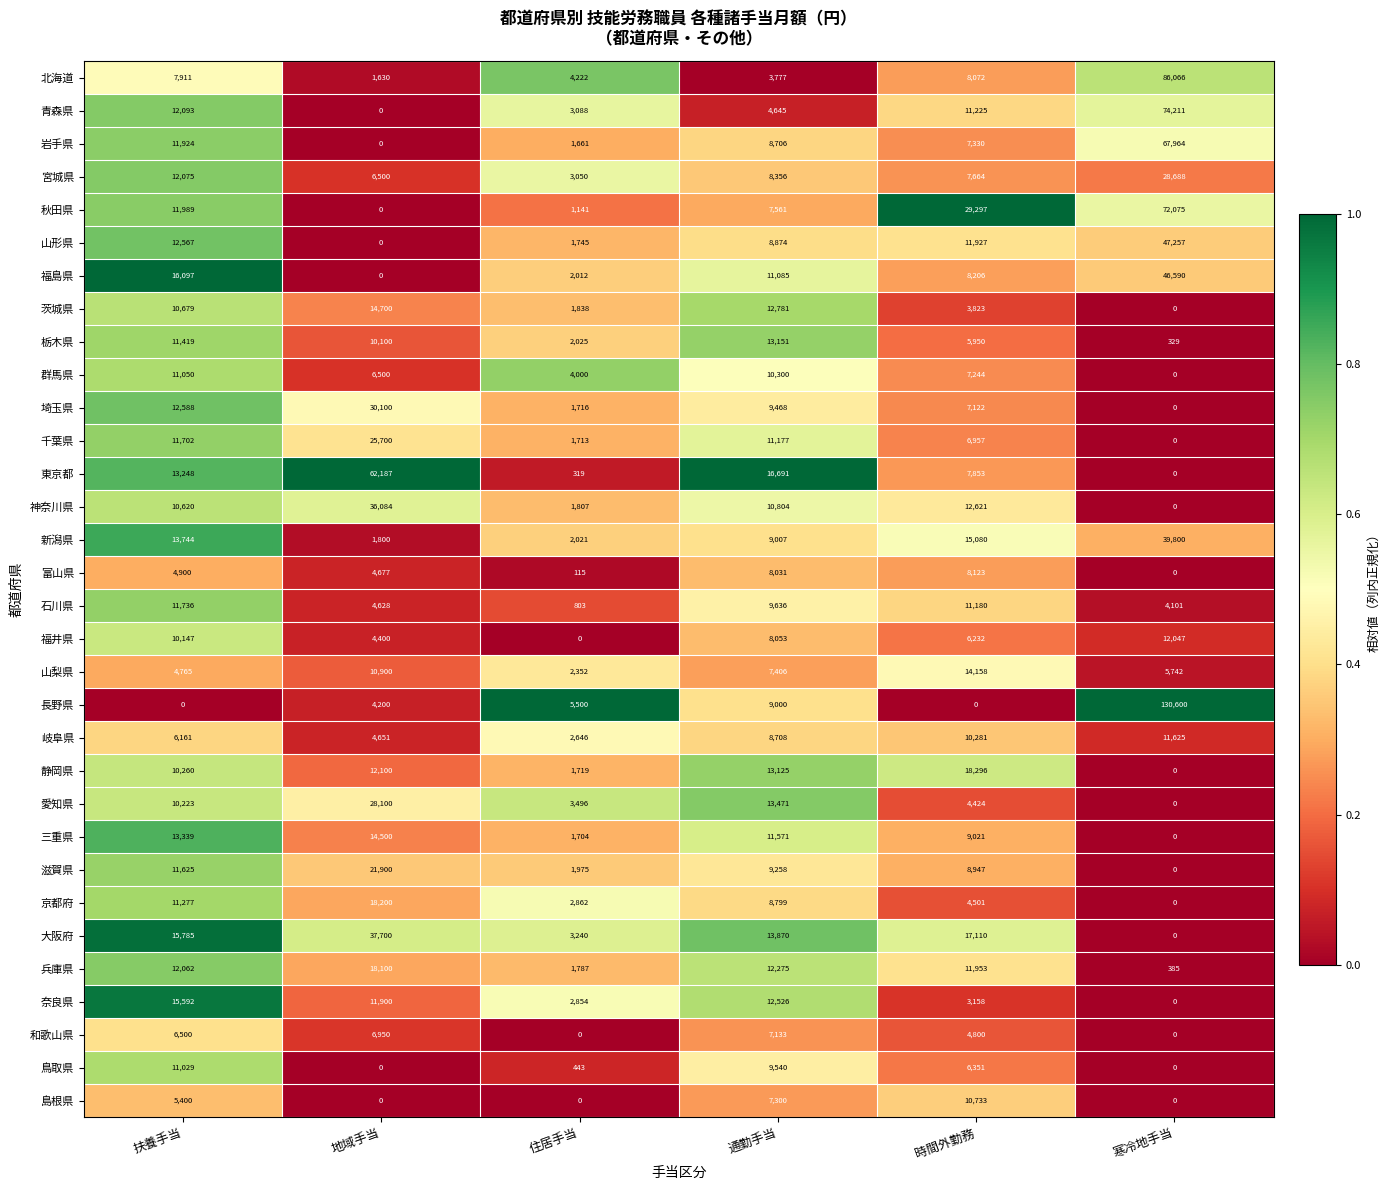

At 扶養手当, list the series in order from smallest to largest.

長野県, 山梨県, 富山県, 島根県, 岐阜県, 和歌山県, 北海道, 福井県, 愛知県, 静岡県, 神奈川県, 茨城県, 鳥取県, 群馬県, 京都府, 栃木県, 滋賀県, 千葉県, 石川県, 岩手県, 秋田県, 兵庫県, 宮城県, 青森県, 山形県, 埼玉県, 東京都, 三重県, 新潟県, 奈良県, 大阪府, 福島県